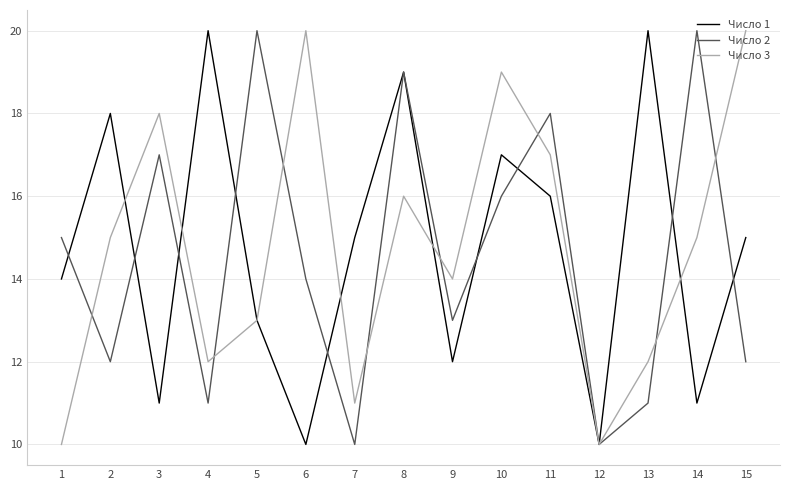

Rank the series by their average value, from highest to lowest.

Число 3, Число 1, Число 2